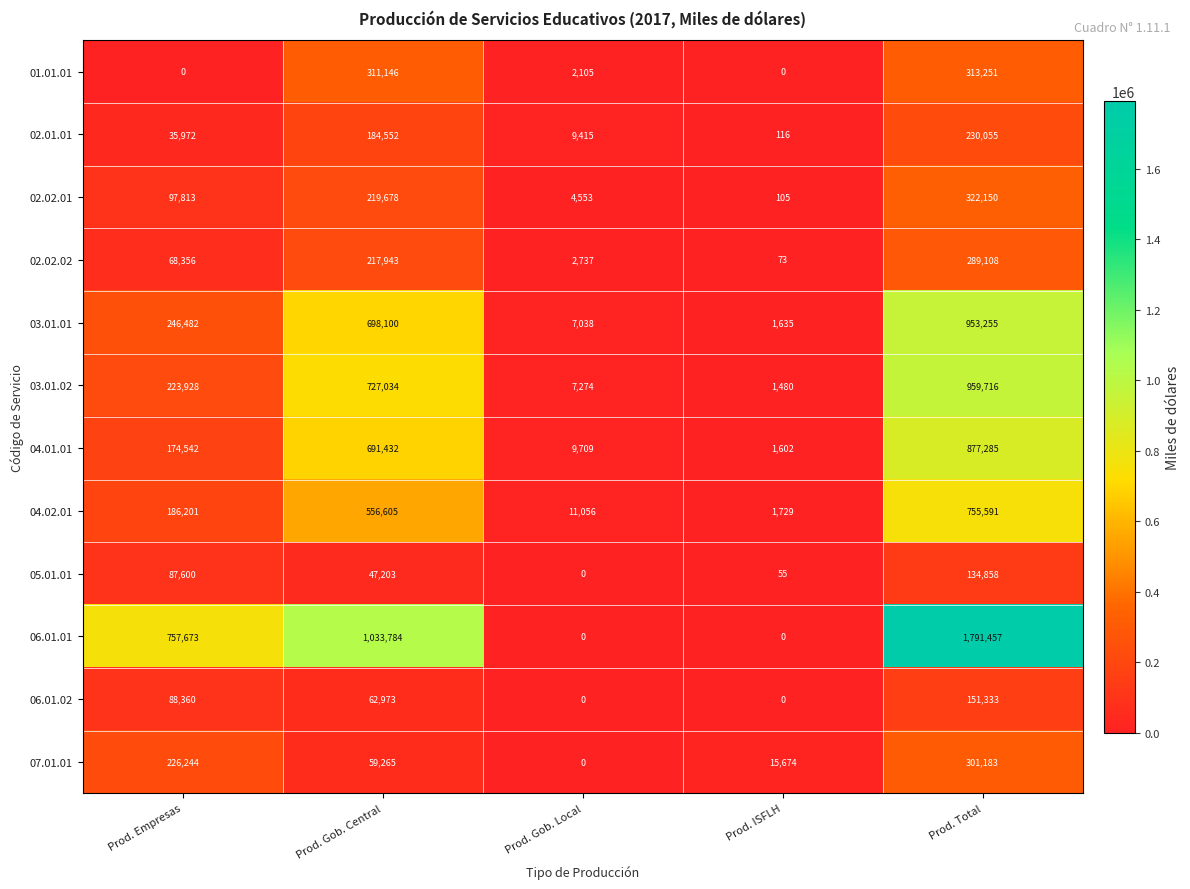

True or false: 06.01.01 has a value of 1799934 at Prod. Gob. Central.

False